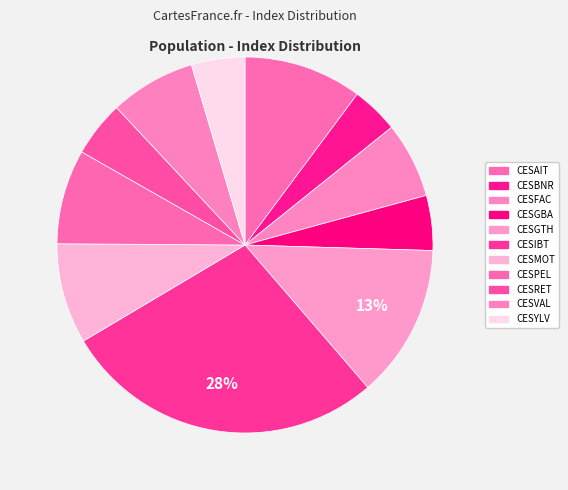

Rank the categories by value from highest to lowest.

CESIBT, CESGTH, CESAIT, CESMOT, CESPEL, CESVAL, CESFAC, CESRET, CESGBA, CESYLV, CESBNR